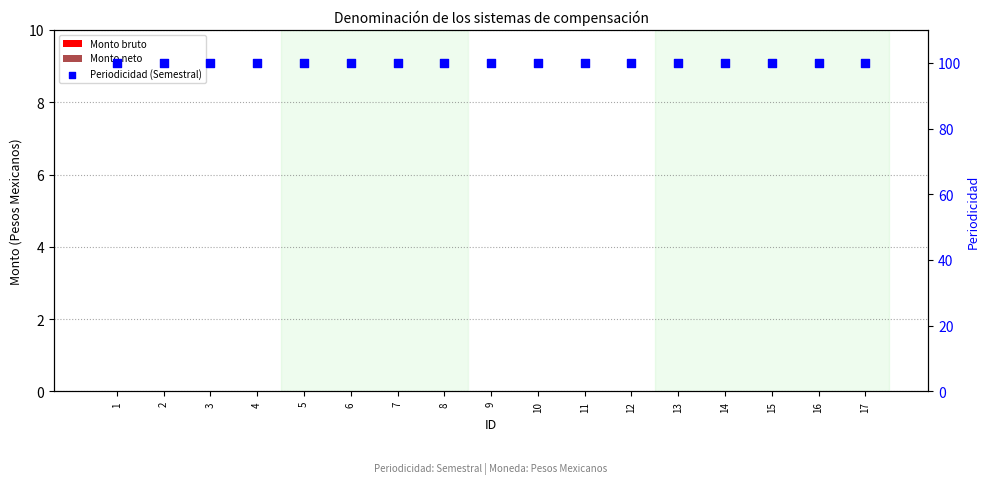

At how many categories does at least one series exceed 52?

17